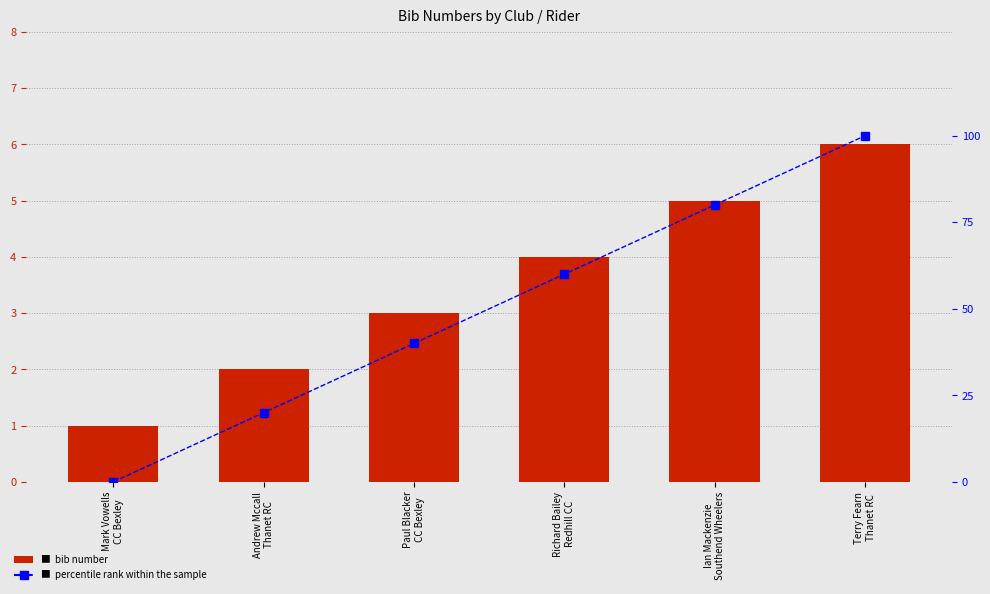

What is the highest value of the percentile rank within the sample series?

100